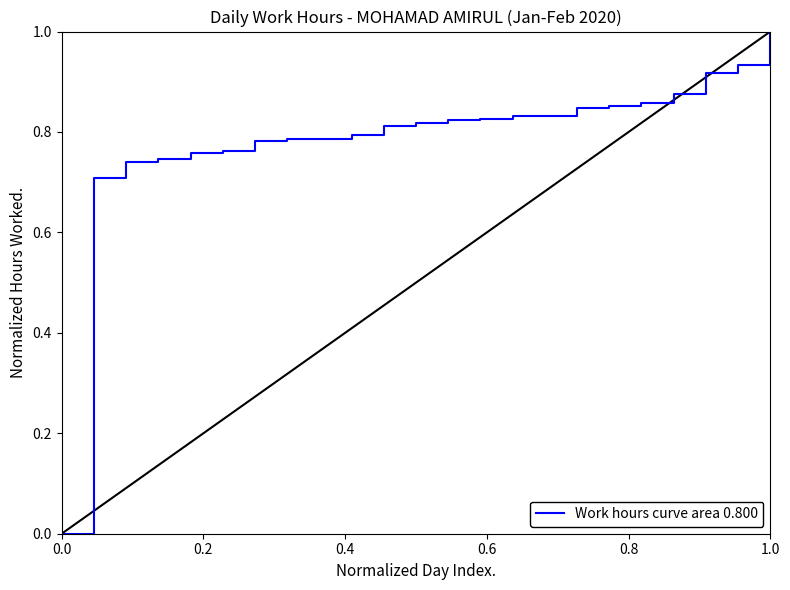

Reading left to right, what are all the values shown in this chart?

0.0	0.0	0.7	0.7	0.7	0.8	0.8	0.8	0.8	0.8	0.8	0.8	0.8	0.8	0.8	0.8	0.8	0.8	0.9	0.9	0.9	0.9	0.9	1.0	1.0